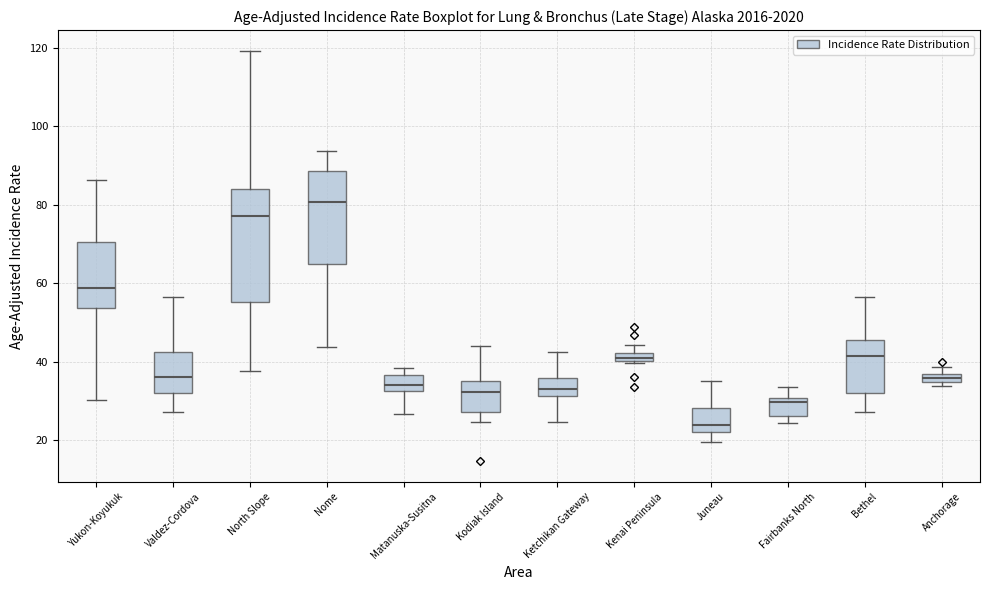

Which box is the tallest, from its lower edge to its upper edge?

North Slope